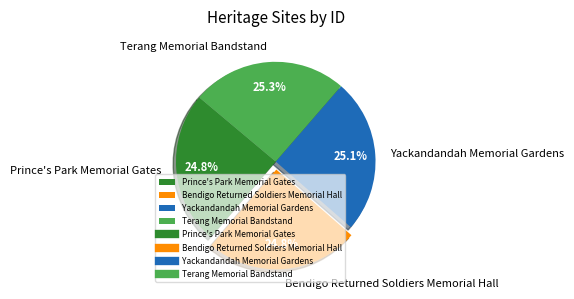

How many segments does this pie chart have?

4